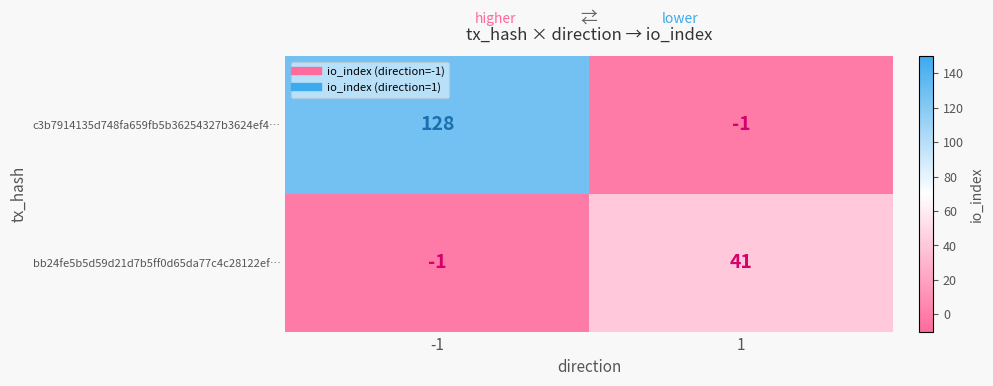

Rank the series by their average value, from lowest to highest.

bb24fe5b5d59d21d7b5ff0d65da77c4c28122ef…, c3b7914135d748fa659fb5b36254327b3624ef4…